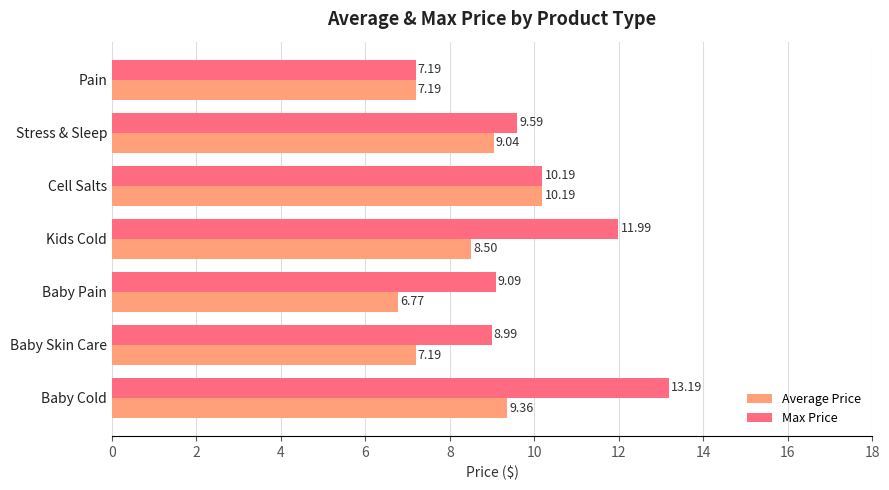

Which series has the largest range (max minus min)?

Max Price